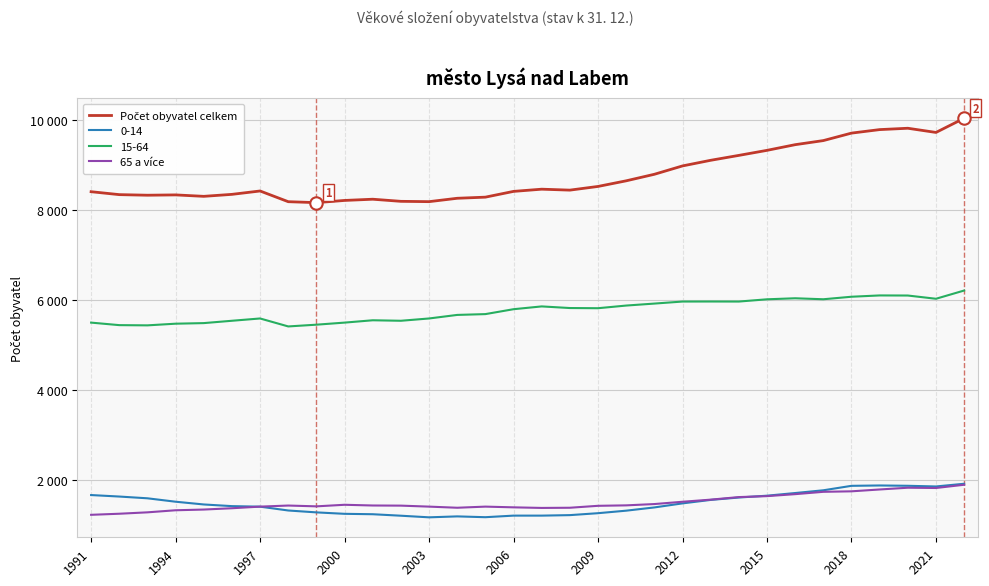

Is this an area chart (filled region under the line)?

No